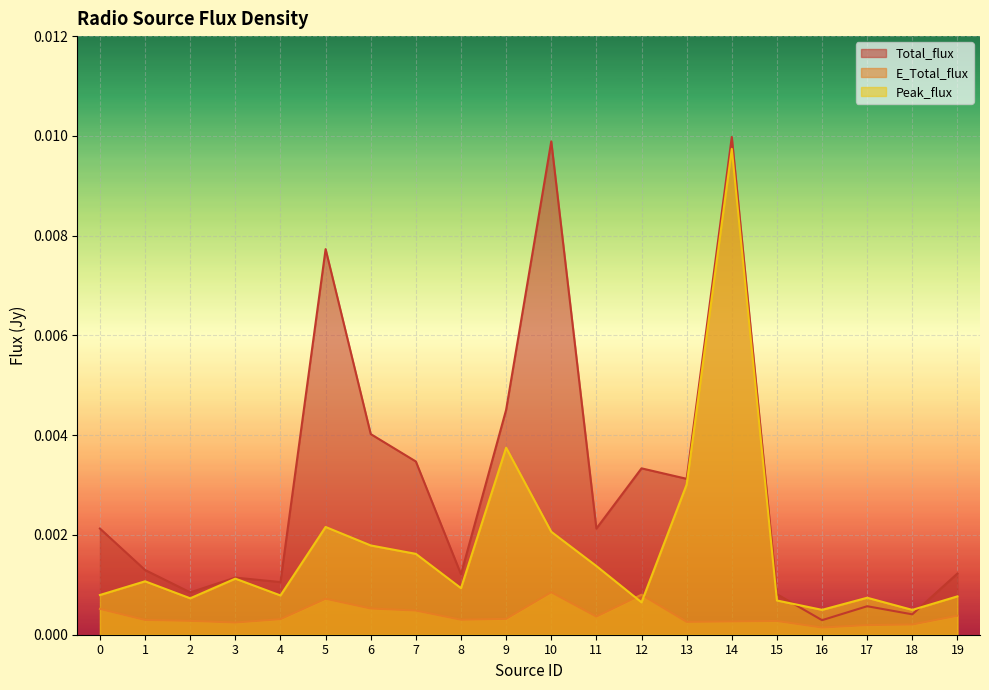

Which series has the largest total across all categories?

Total_flux